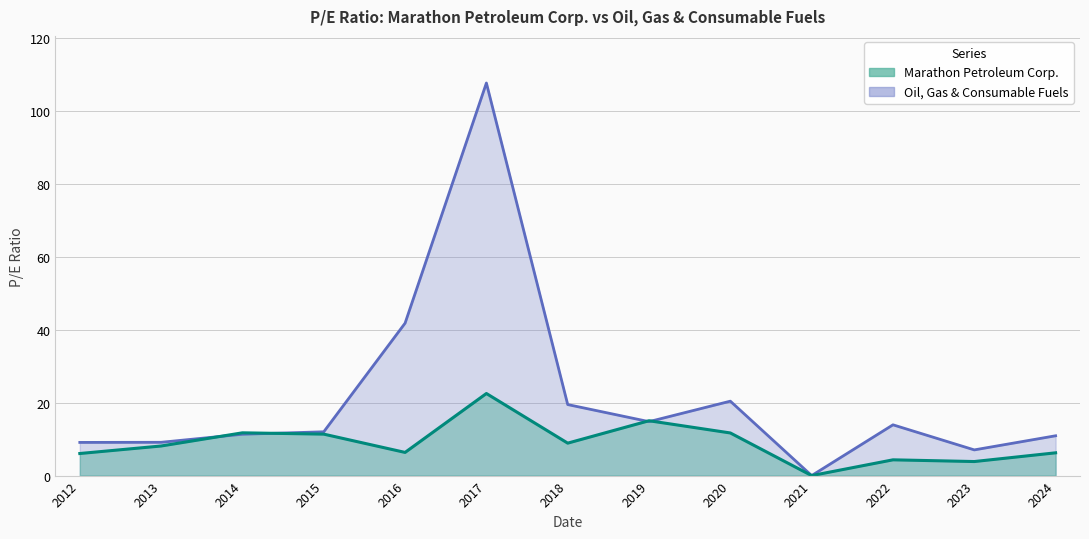

In Marathon Petroleum Corp., how many points are lower than both neighbors (excluding endpoints)?

4